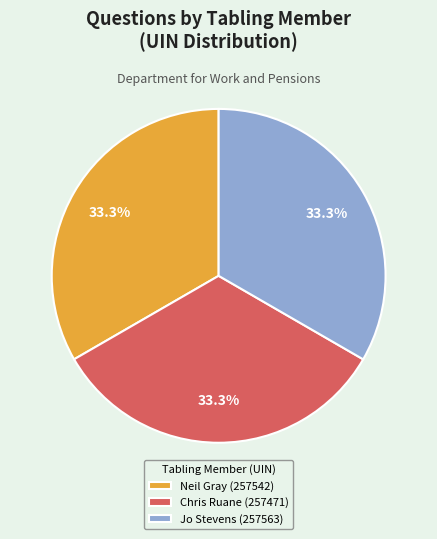

What is the ratio of the value at Neil Gray (257542) to the value at Jo Stevens (257563)?

1.0